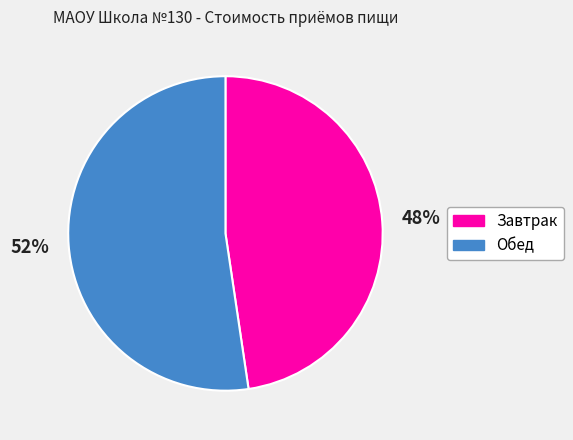

Which slice represents more than half of the pie?

Обед